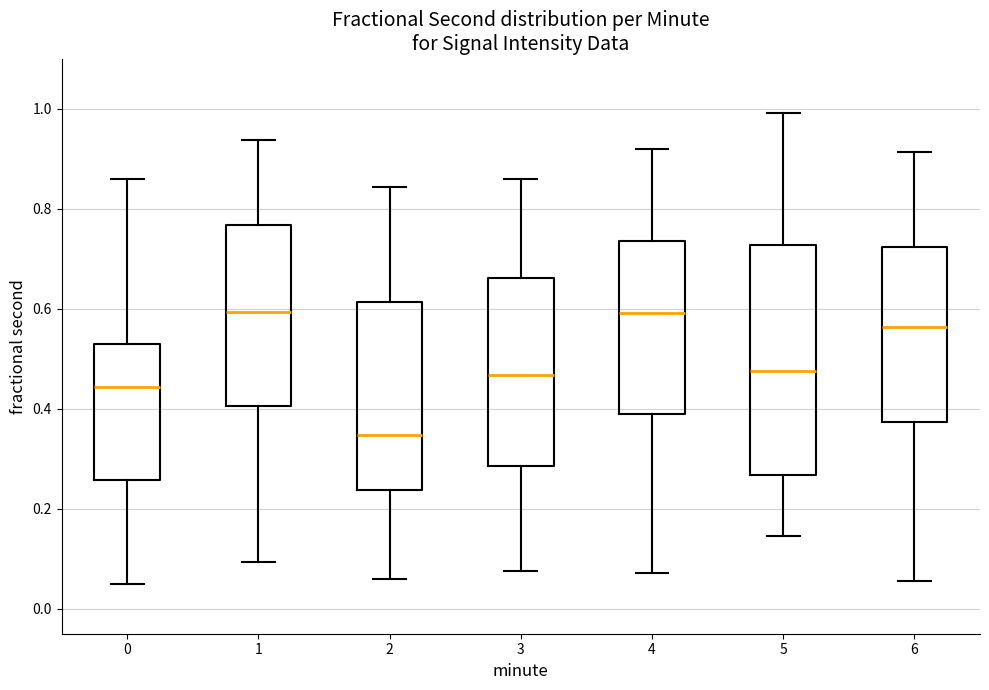

Where does the upper whisker of the box at x = 3 end on the y-axis? The values are not printed on the chart, so give them approximately, as read against the axis.

0.86